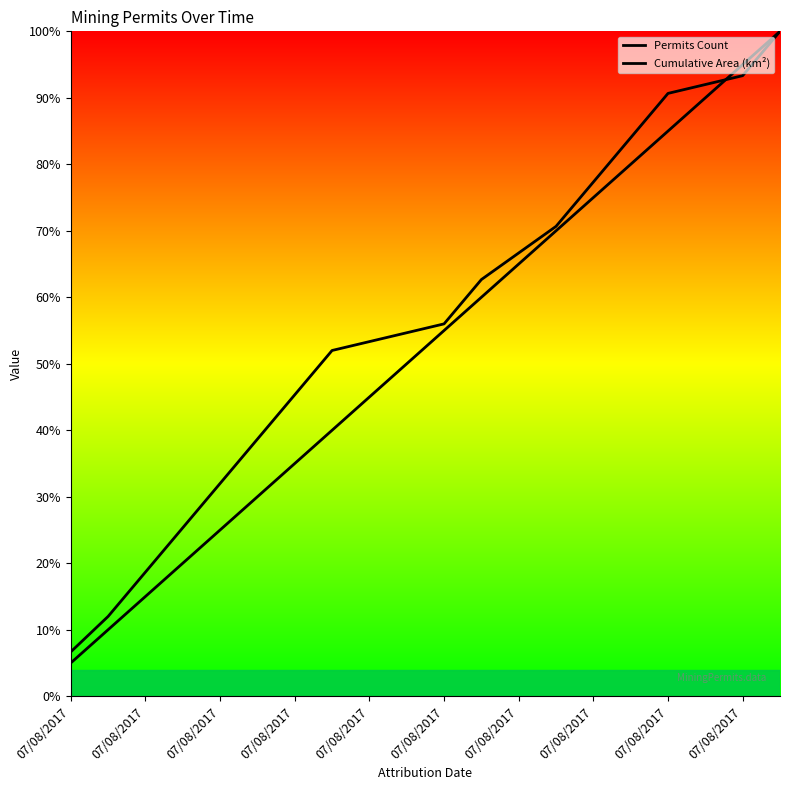

What is the sum of all Cumulative Area (km²) values?

1132.0